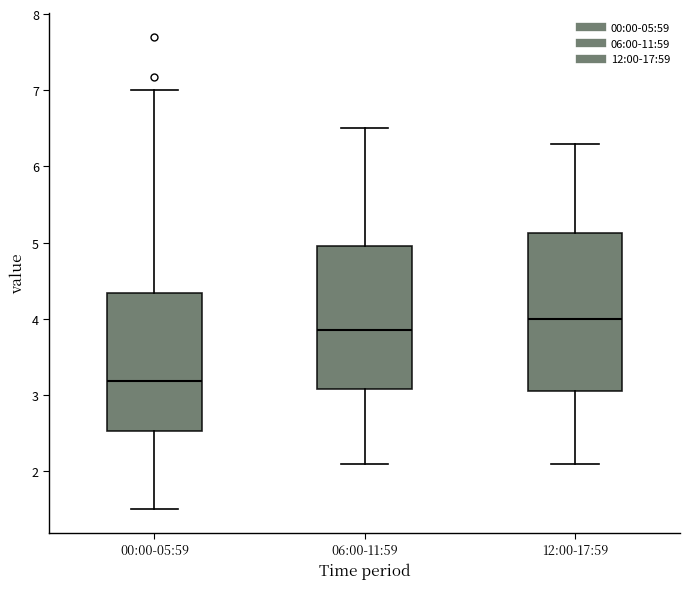

Reading left to right, transcribe this box plot: for each box, give where its median line is, the range the box spans, and where its two whiskers end, as read against the y-axis. The values are not printed on the chart, so give them approximately, as read against the axis.

00:00-05:59: median 3.2, box 2.5 to 4.3, whiskers 1.5 to 7.0
06:00-11:59: median 3.9, box 3.1 to 5.0, whiskers 2.1 to 6.5
12:00-17:59: median 4.0, box 3.1 to 5.1, whiskers 2.1 to 6.3